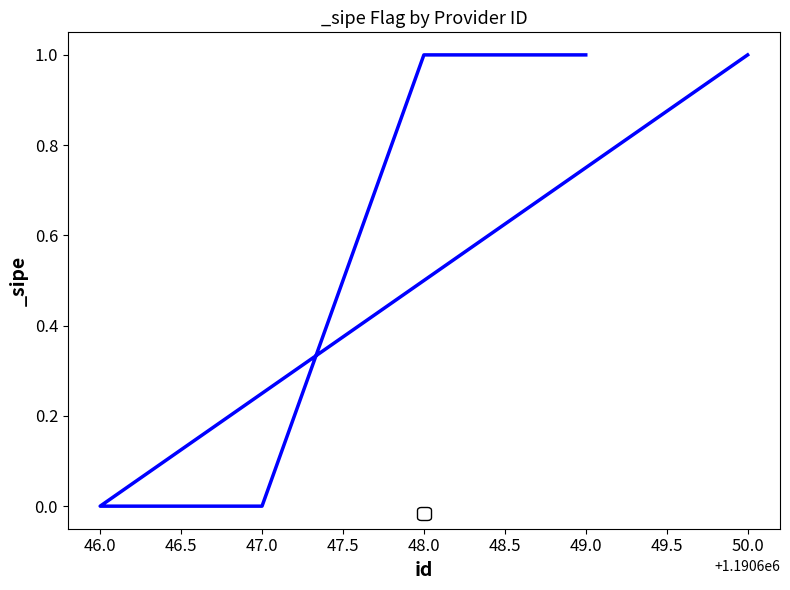

Which has a higher value, 50.0 or 49.0?

50.0